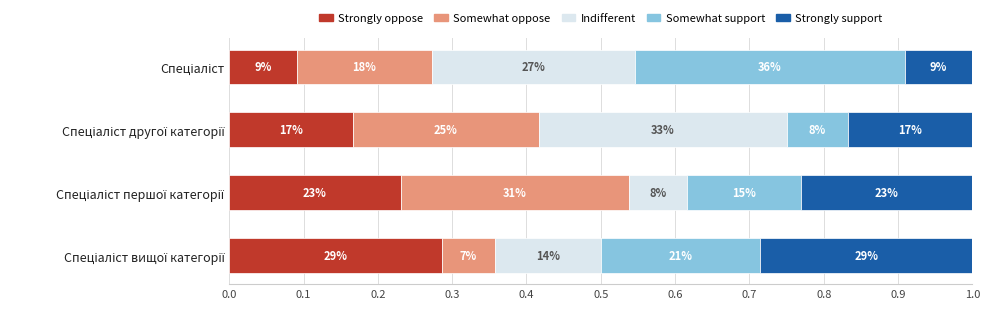

What is the value of the Strongly support bar at the 1st from the left?

0.1